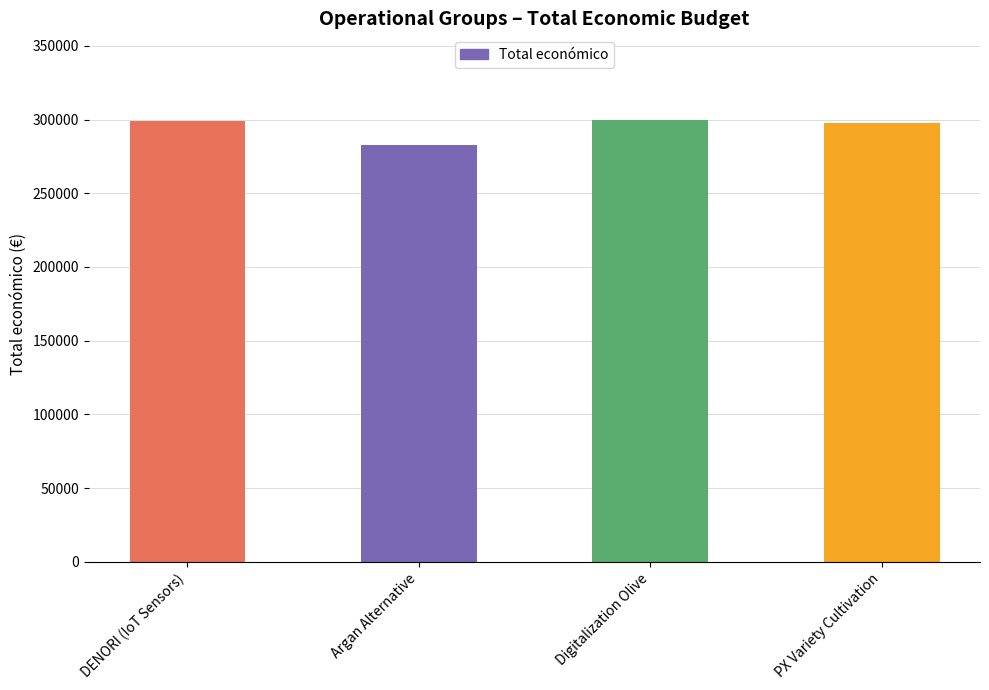

What is the label of the 2nd bar from the right?

Digitalization Olive